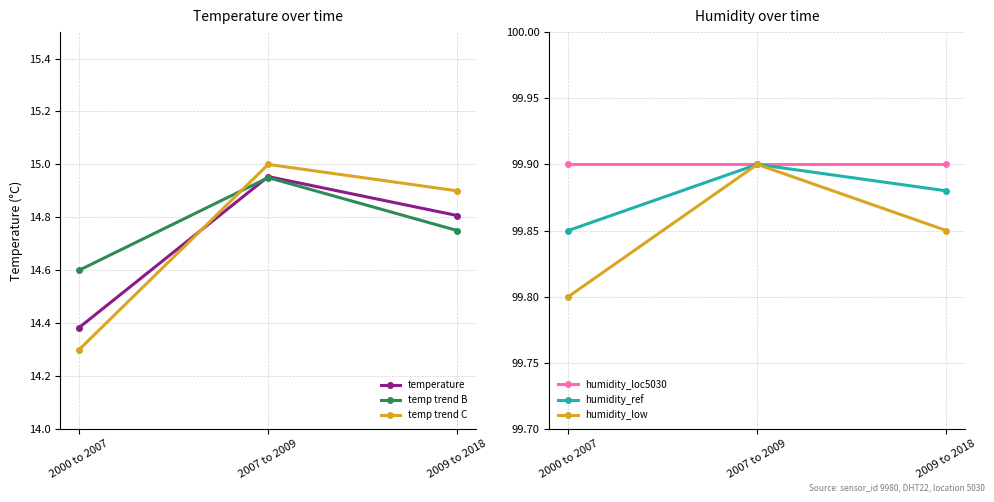

What position from the right is 2000 to 2007?

3